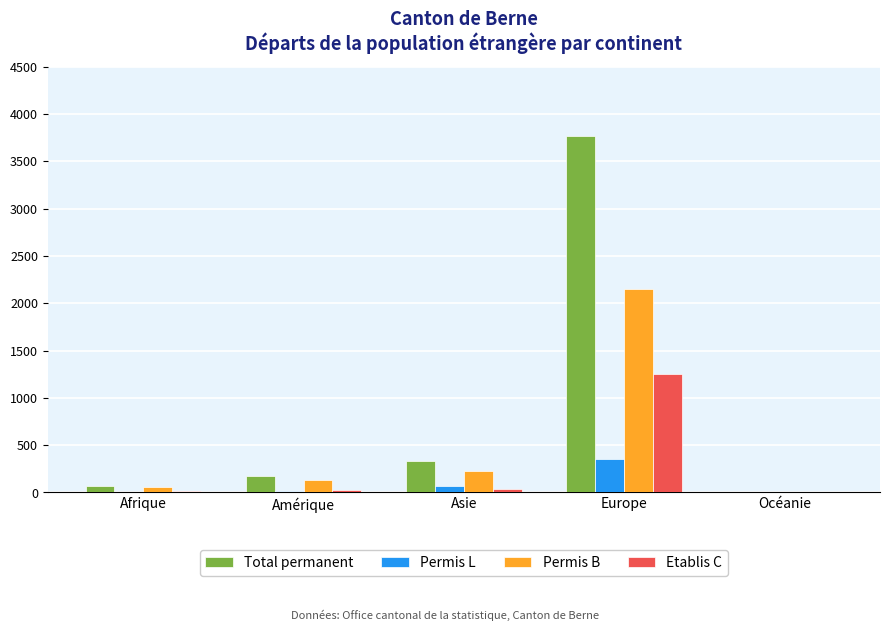

What value does the Etablis C series have at Afrique?

11